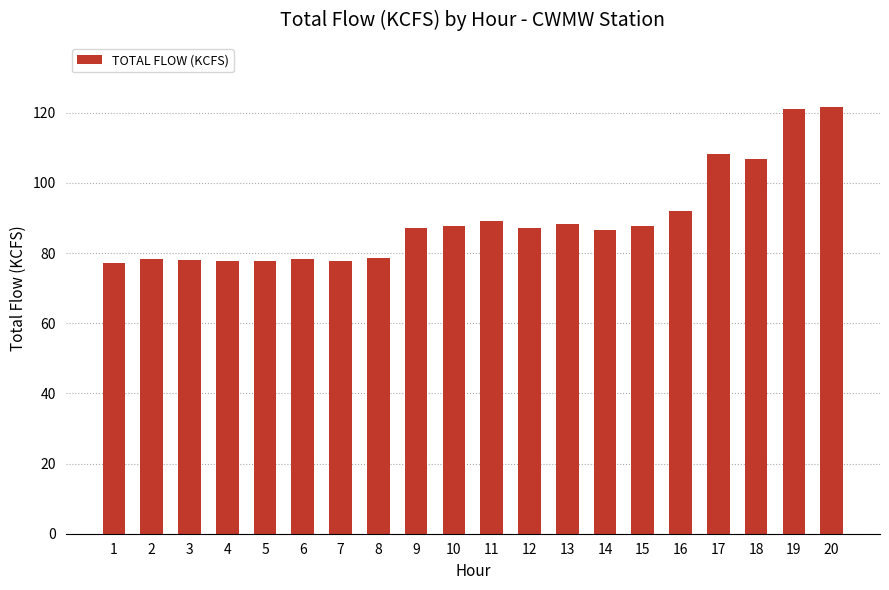

Between 9 and 19, which is larger?

19